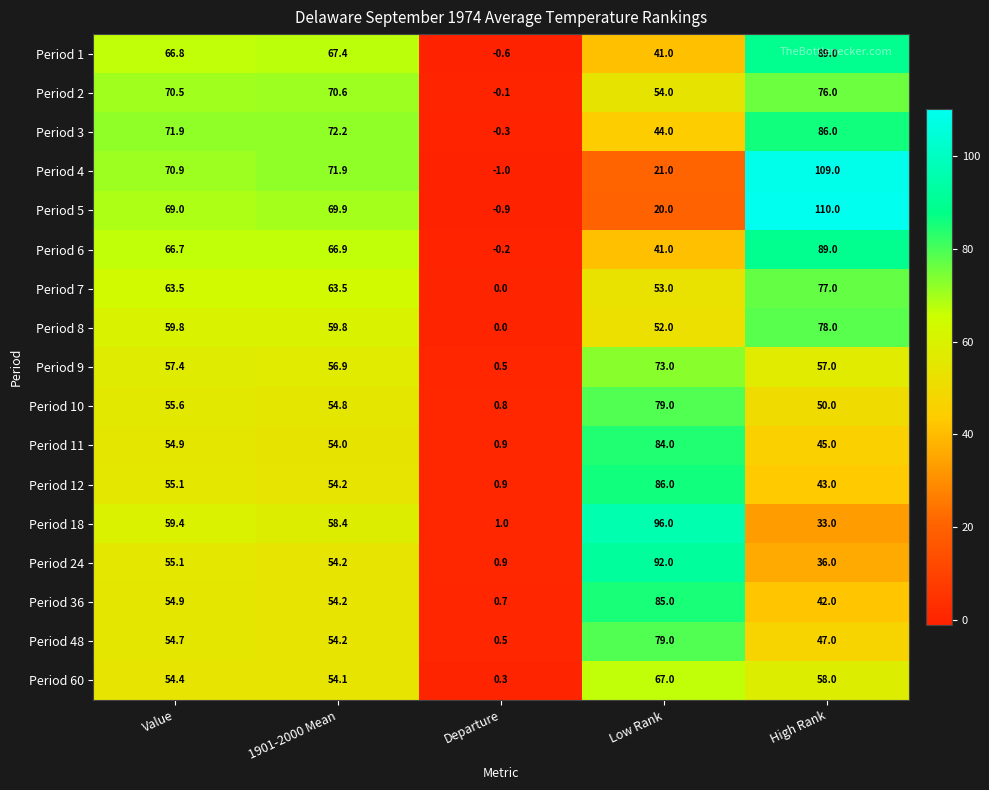

What is the minimum value shown in the chart?

-1.0